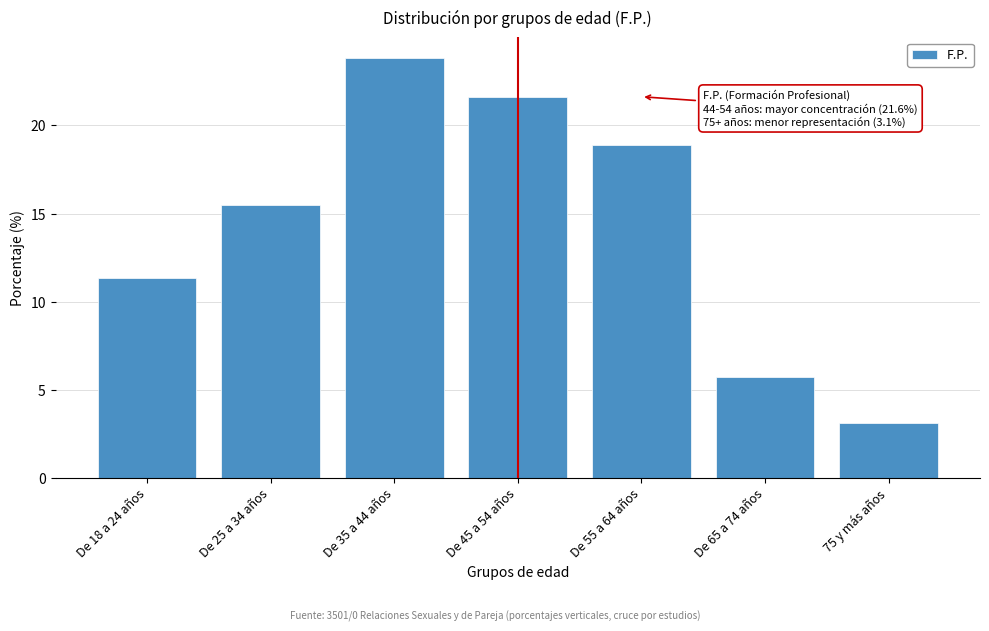

Reading left to right, list all the values displayed in this chart.

11.3	15.5	23.8	21.6	18.9	5.7	3.1